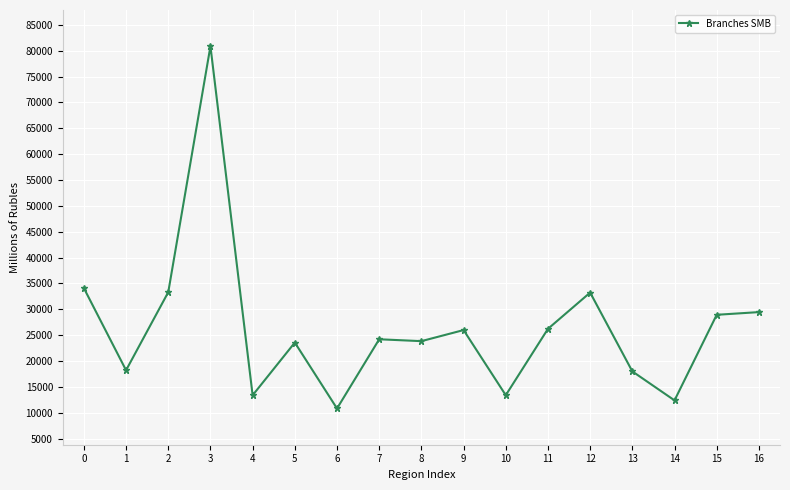

True or false: there are more than 1 points higher than both neighbors.

True